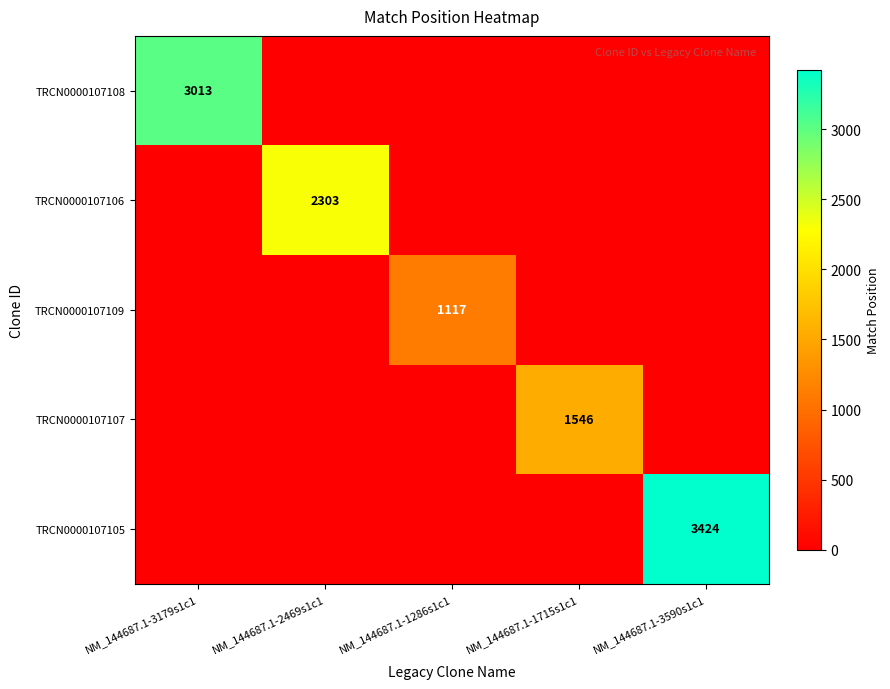

Is it true that TRCN0000107106 equals 2303 at NM_144687.1-2469s1c1?

True